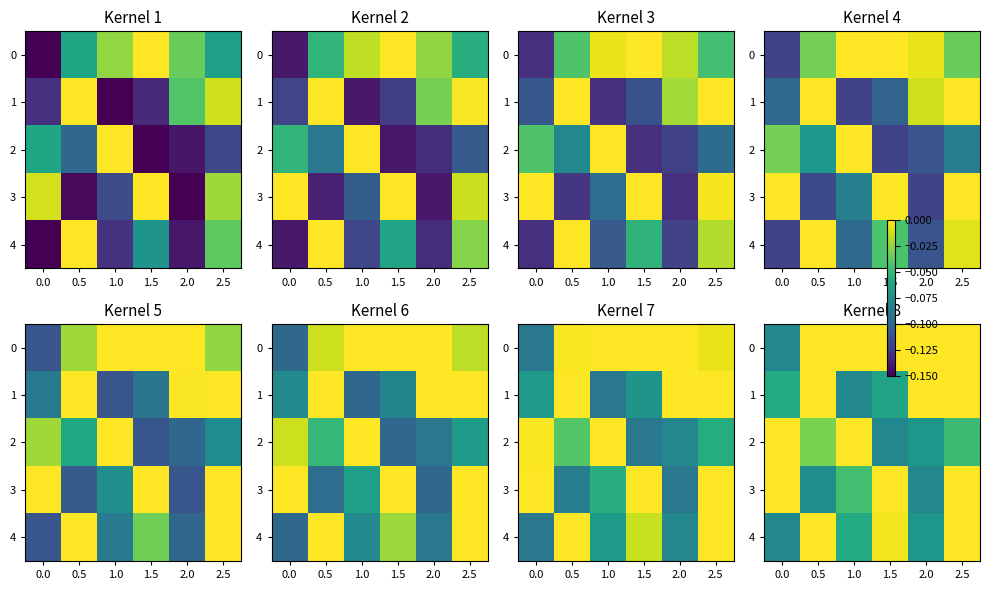

The 4 series shows -0.0 at 1.5. True or false?

True